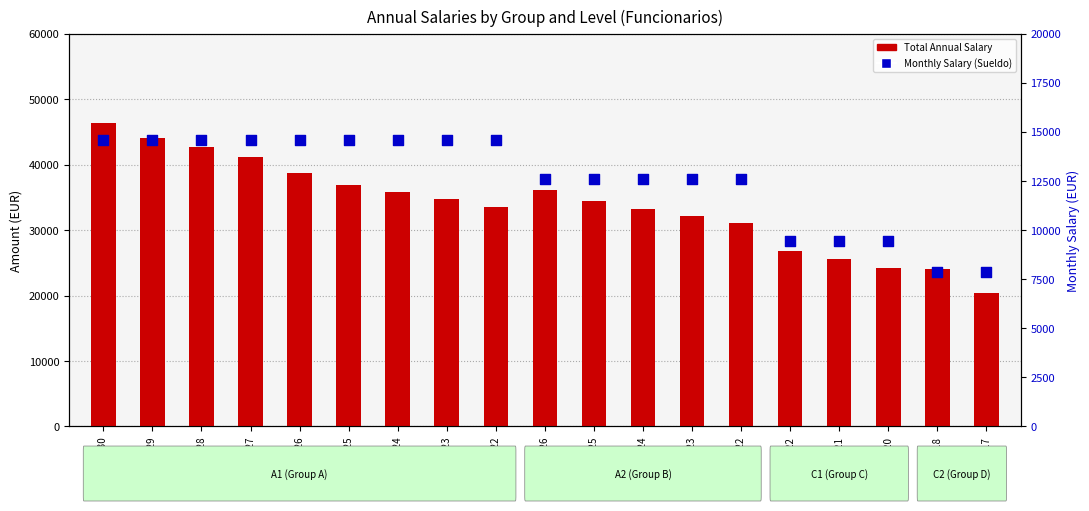

What is the total value across all series at C1-20?

33653.4